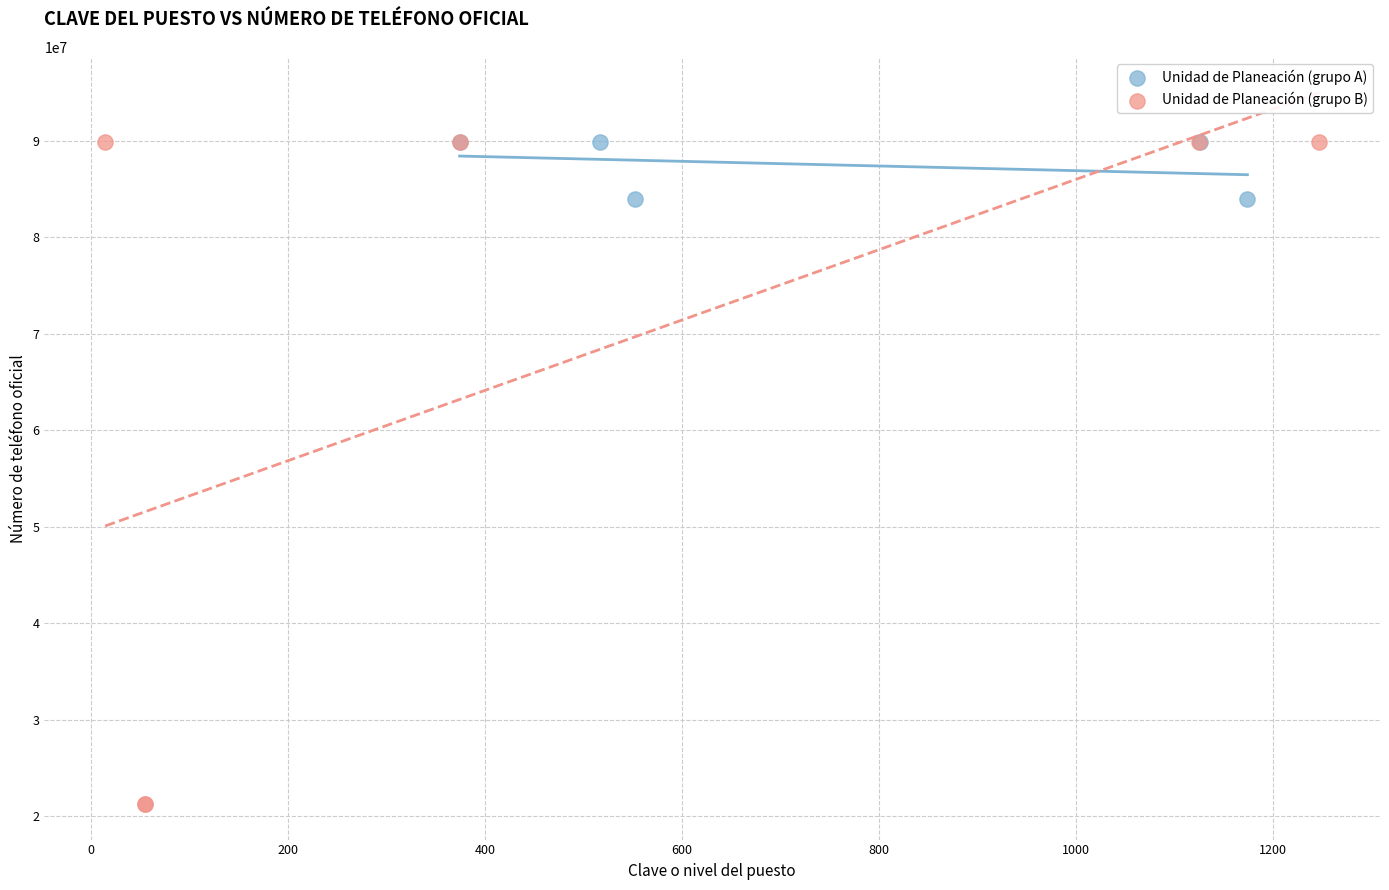

Which series has the widest spread of Y values?

Unidad de Planeación (grupo B)